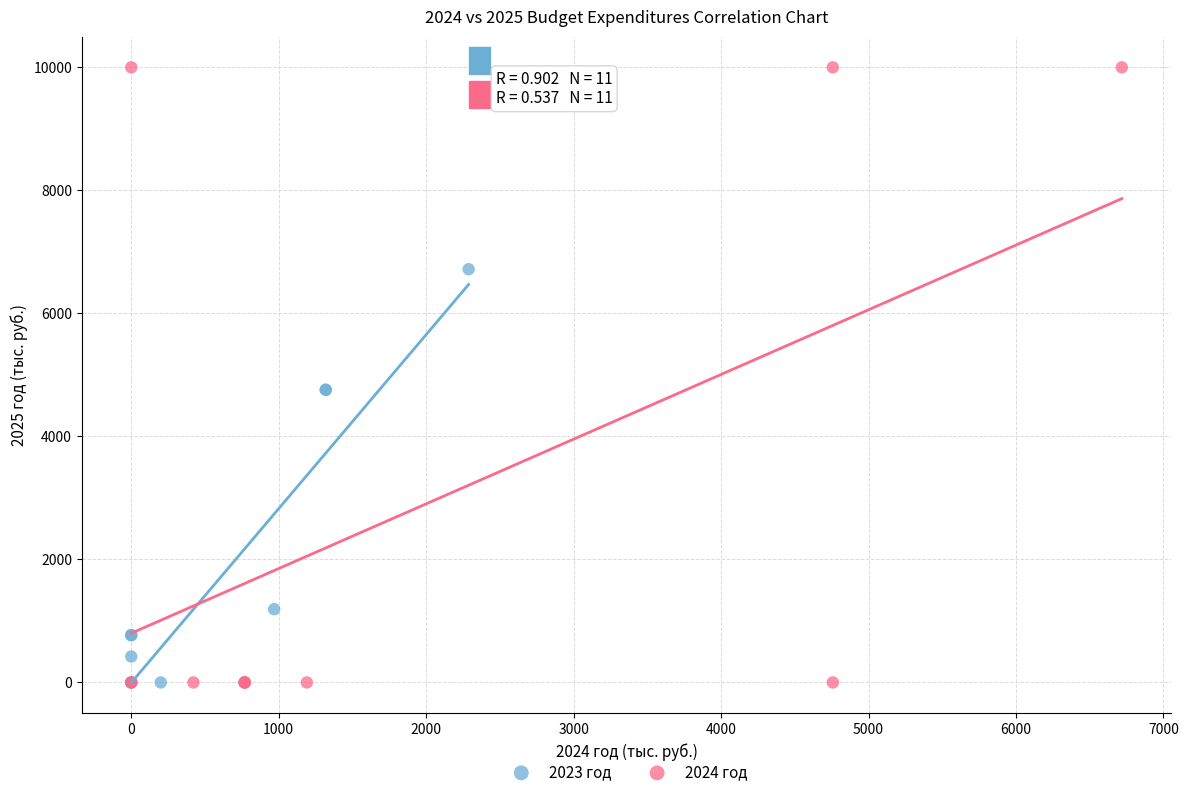

Which series reaches the maximum Y coordinate?

2024 год